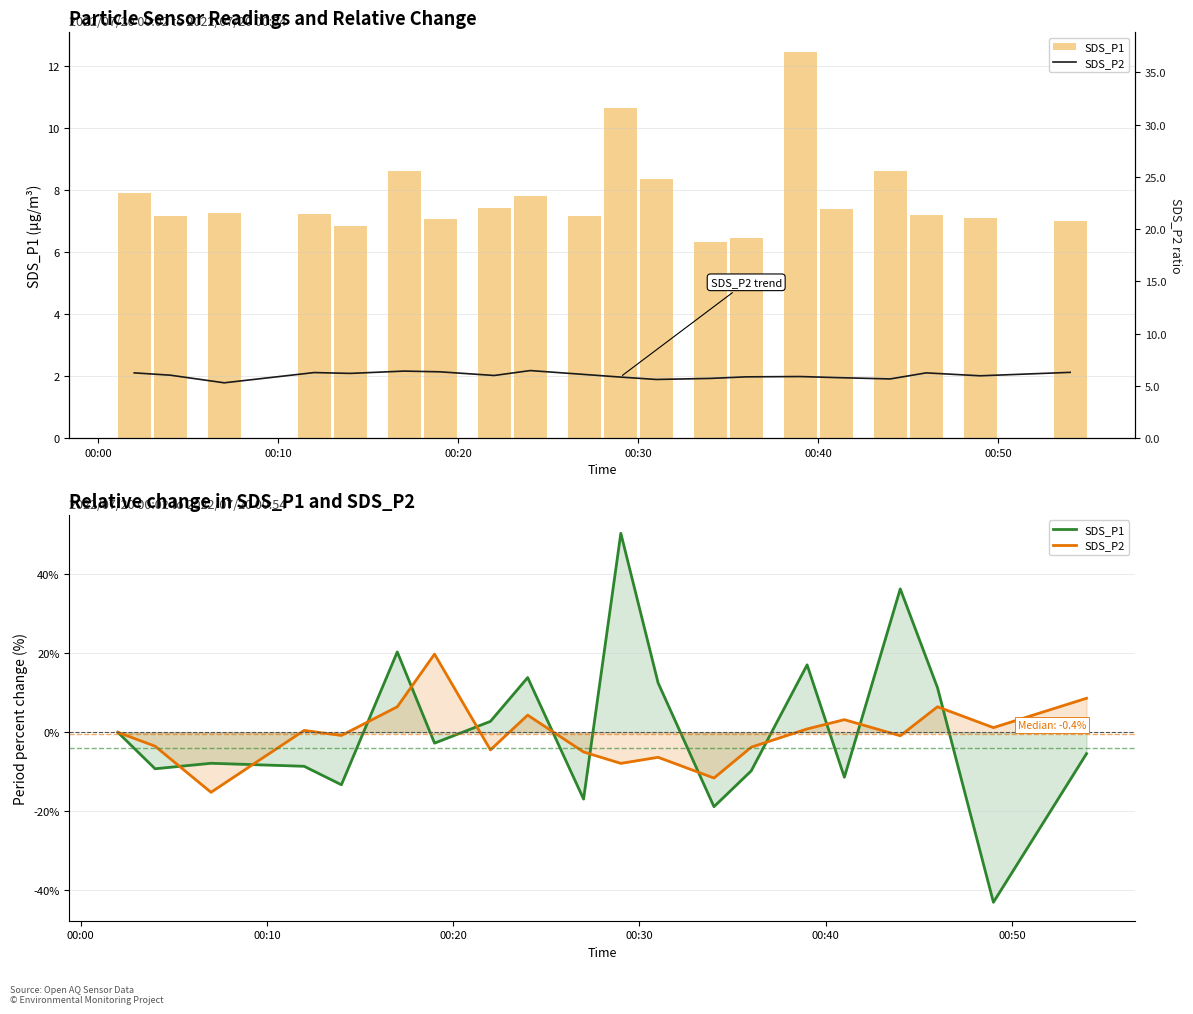

Count the number of categories in the chart.

20